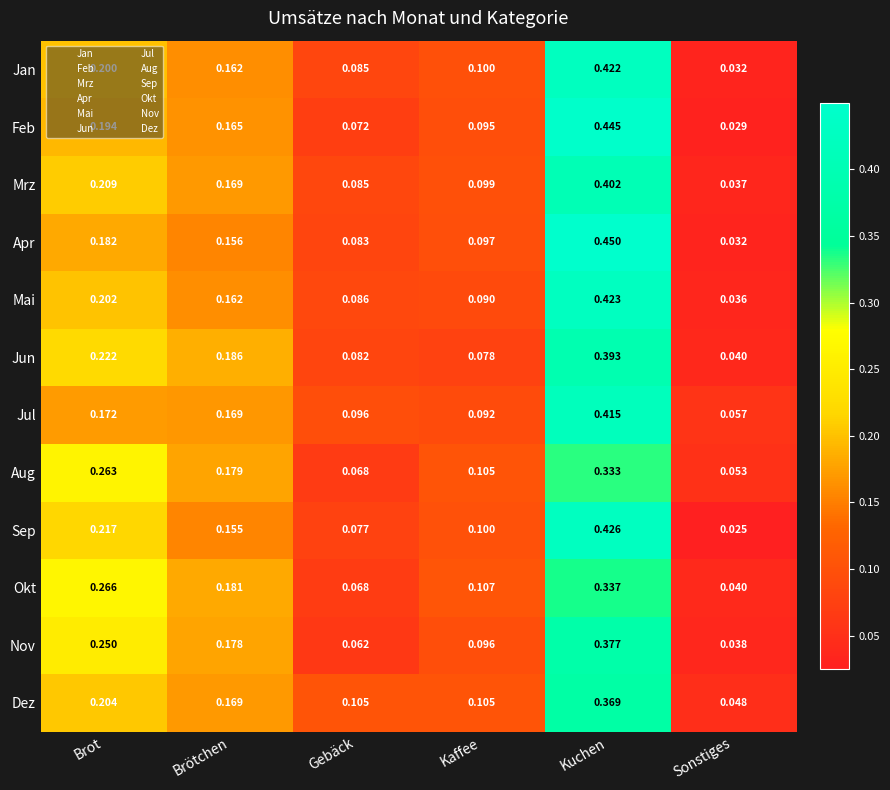

Which label corresponds to the smallest value in the chart?

Sonstiges